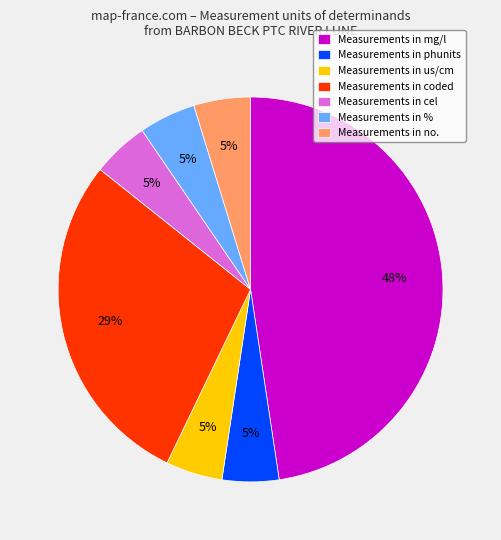

Approximately how many times larger is the value at Measurements in phunits compared to Measurements in us/cm?

1.0